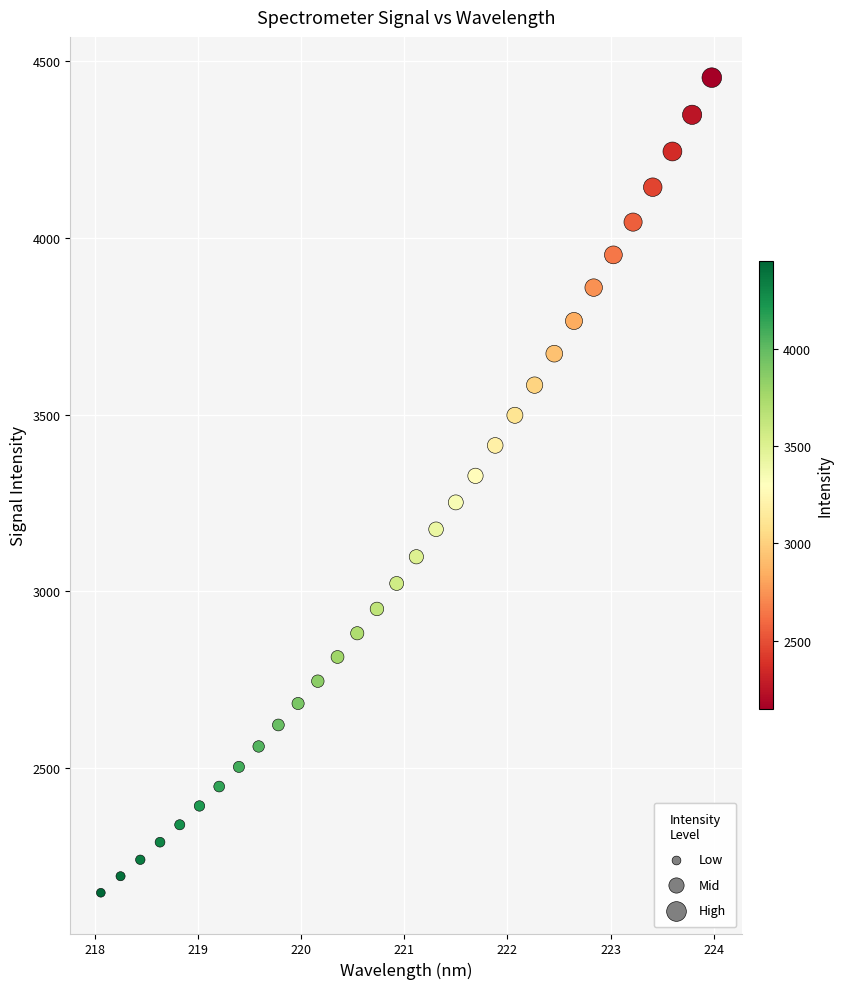

What is the range of X values (max minus min)?

5.9